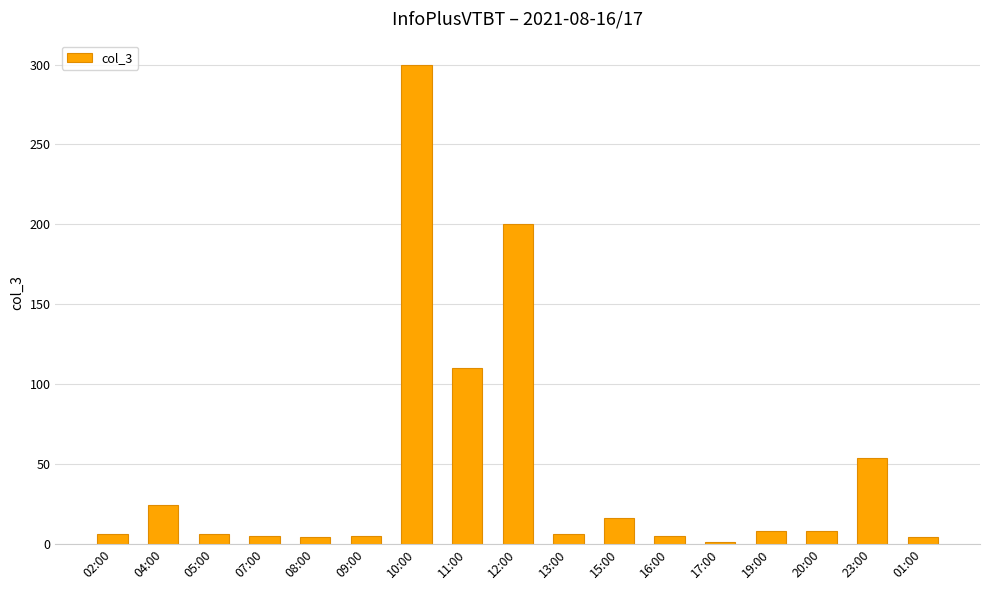

How many bars are there in total?

17